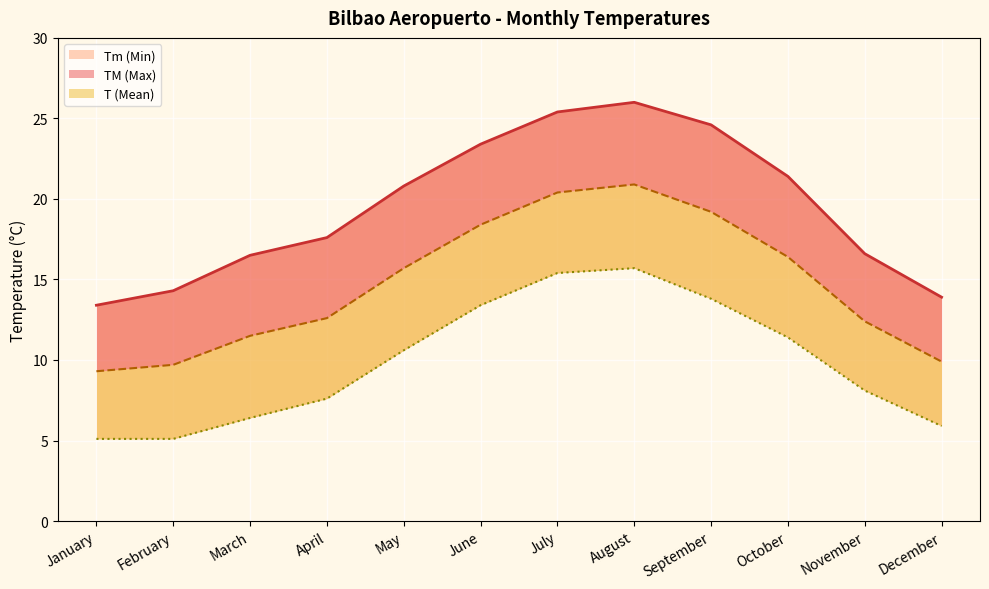

How many data points does each series have?

12